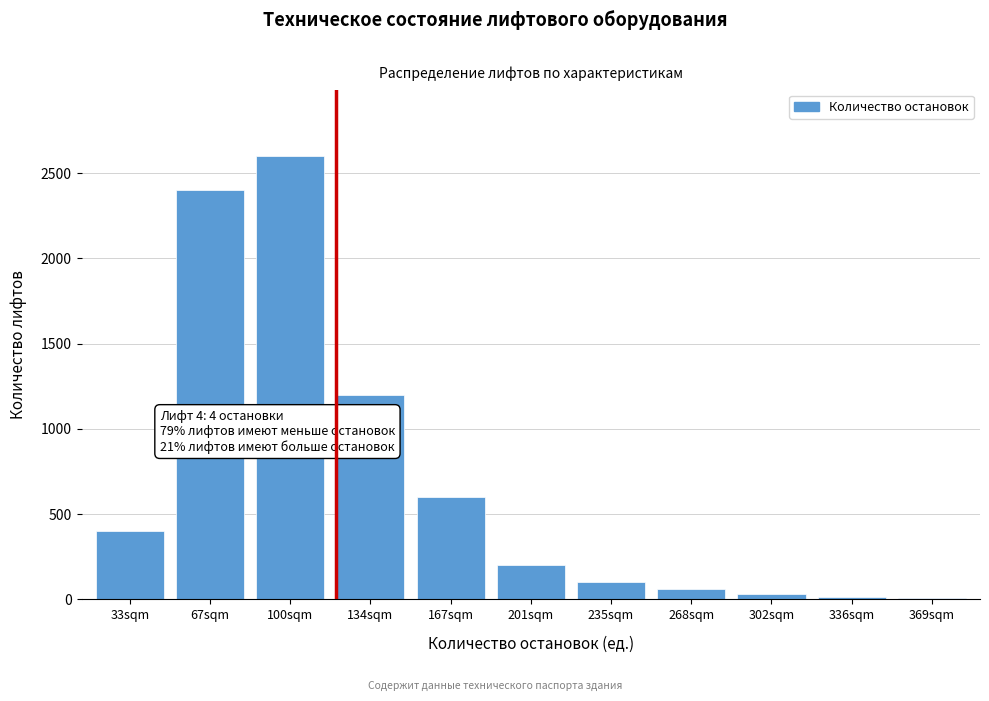

At which label is the value closest to 1302?

134sqm